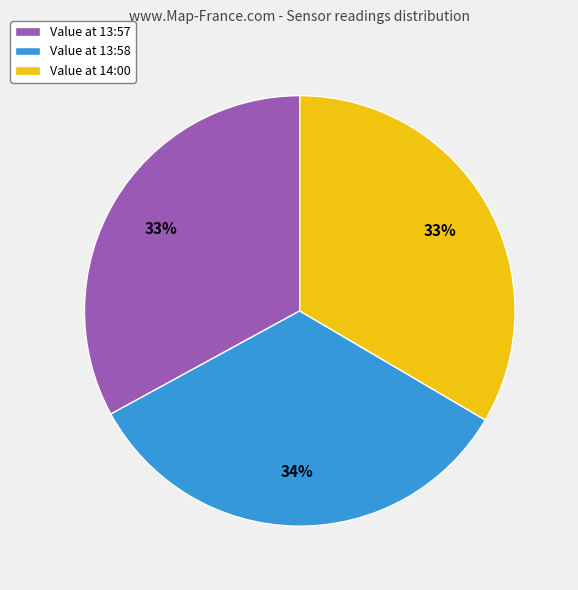

Approximately how many times larger is the value at Value at 13:57 compared to Value at 14:00?

1.0